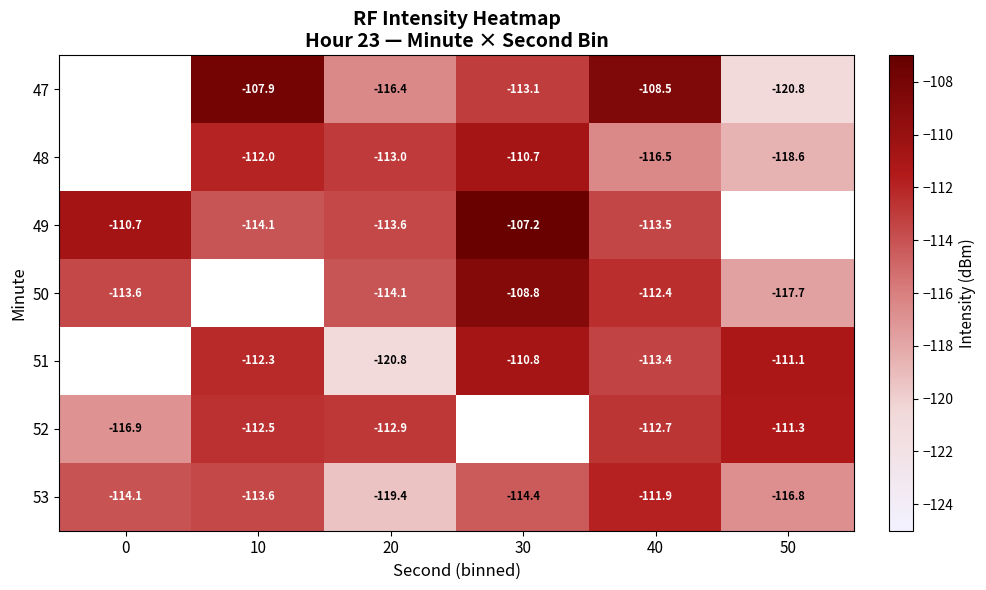

Is the value of 52 at 50 greater than the value of 49 at 20?

Yes